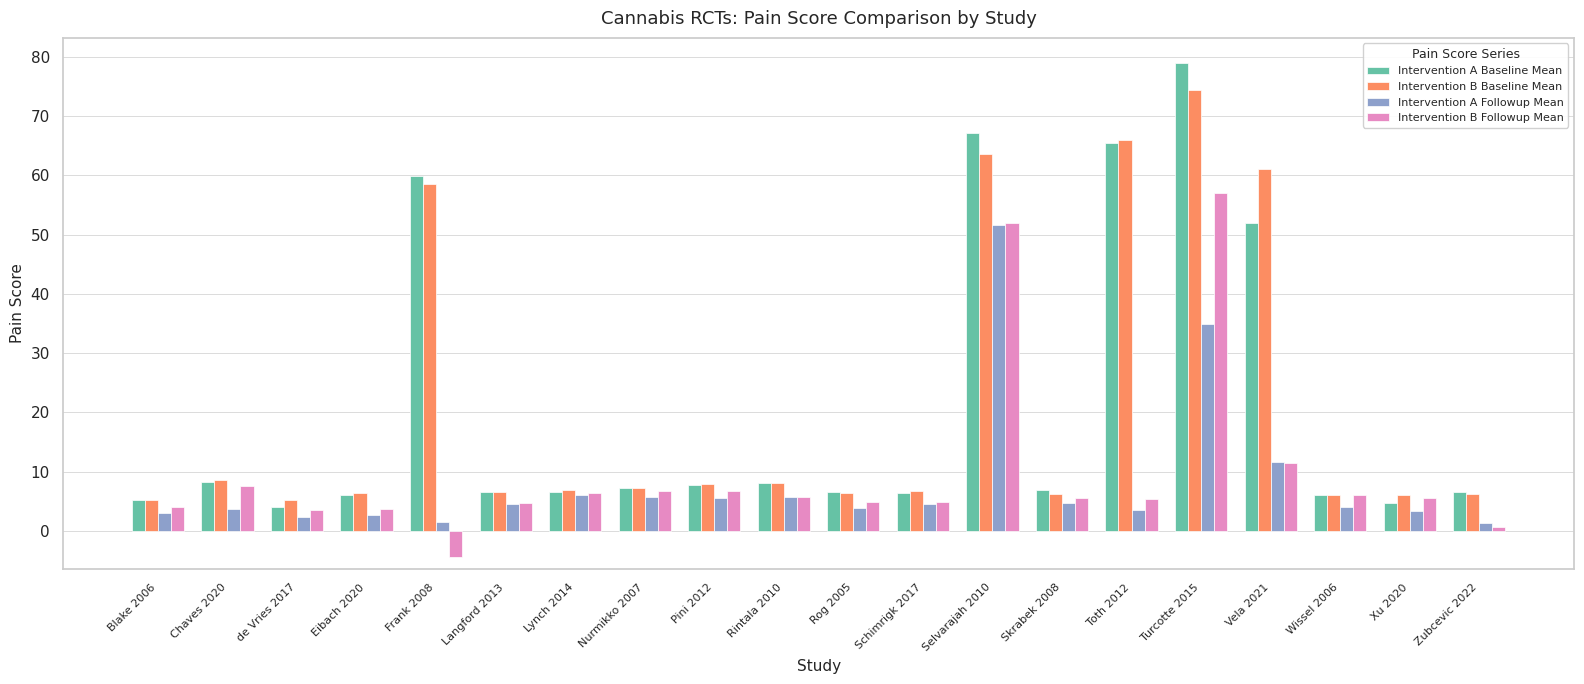

At which category does the chart reach its peak across all series?

Turcotte 2015